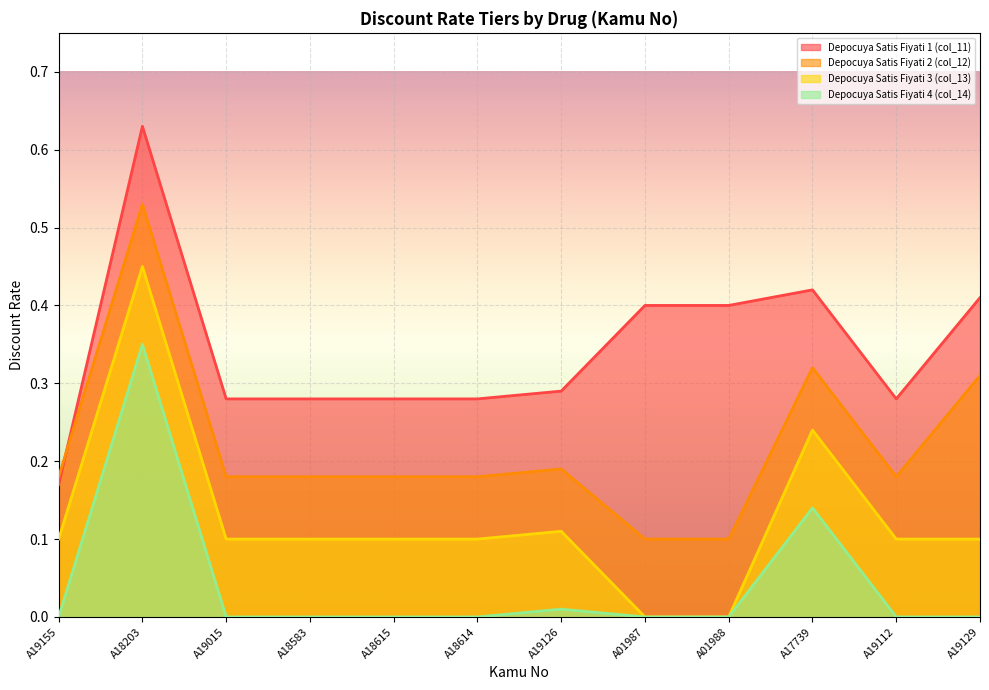

True or false: Depocuya Satis Fiyati 1 (col_11) and Depocuya Satis Fiyati 4 (col_14) intersect in this chart.

False